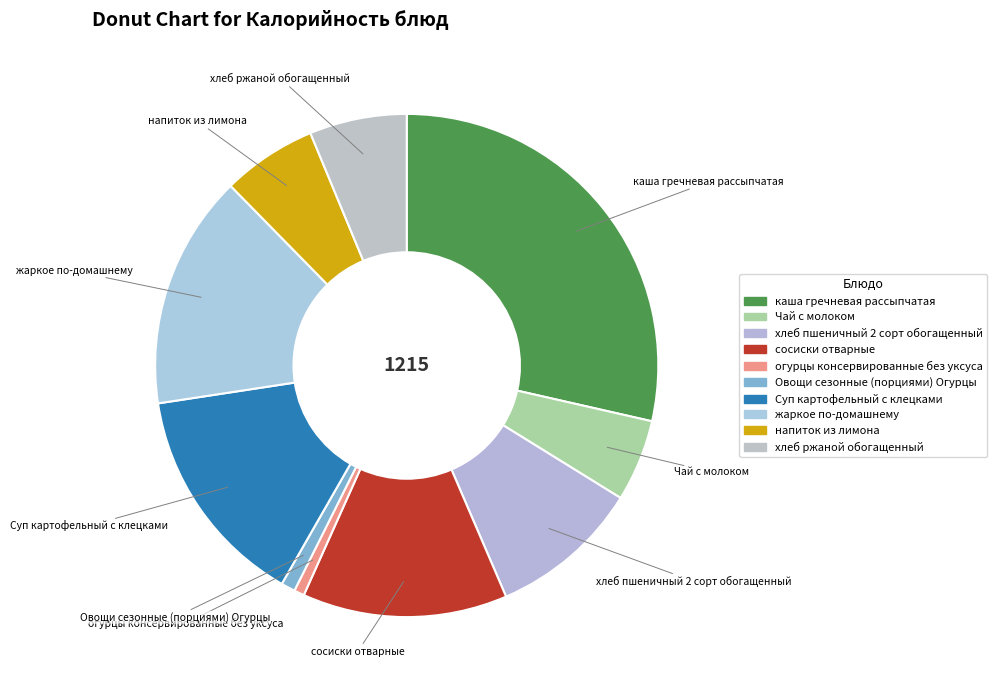

Is there a majority slice in this chart?

No